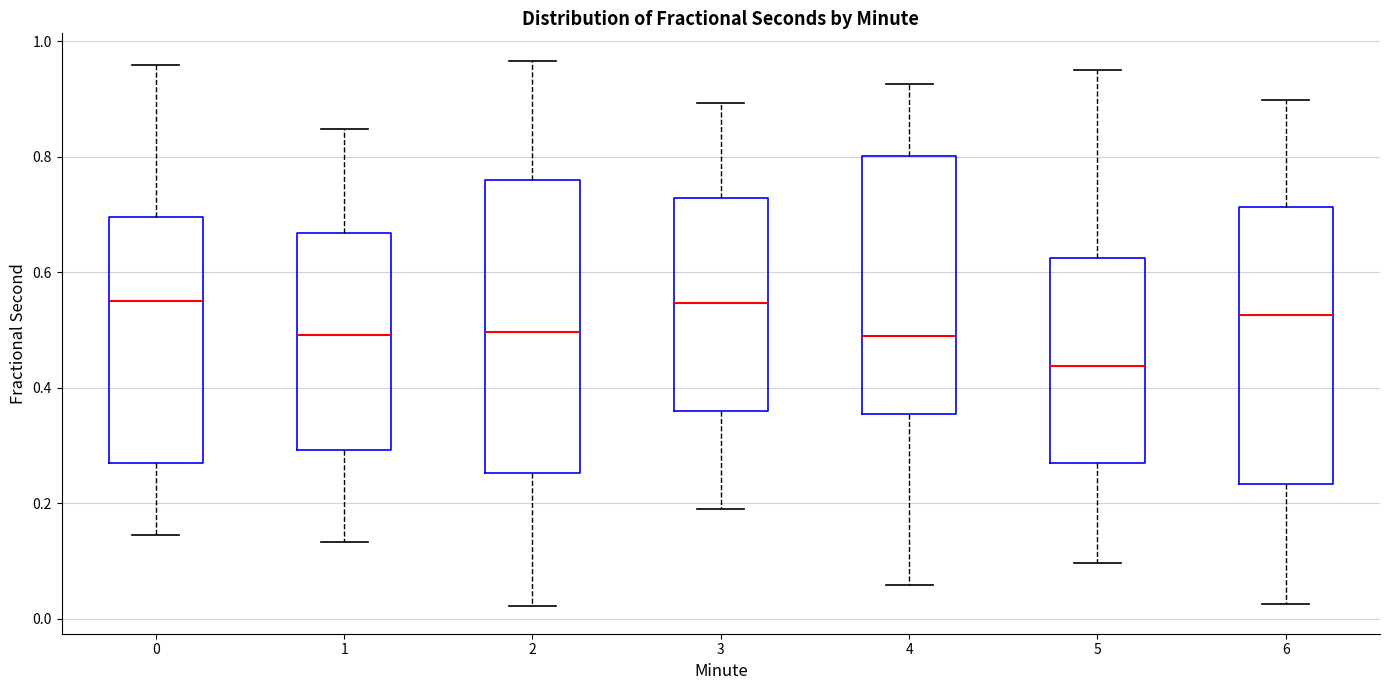

Where is the lower edge of the box at x = 2 on the y-axis? The values are not printed on the chart, so give them approximately, as read against the axis.

0.26